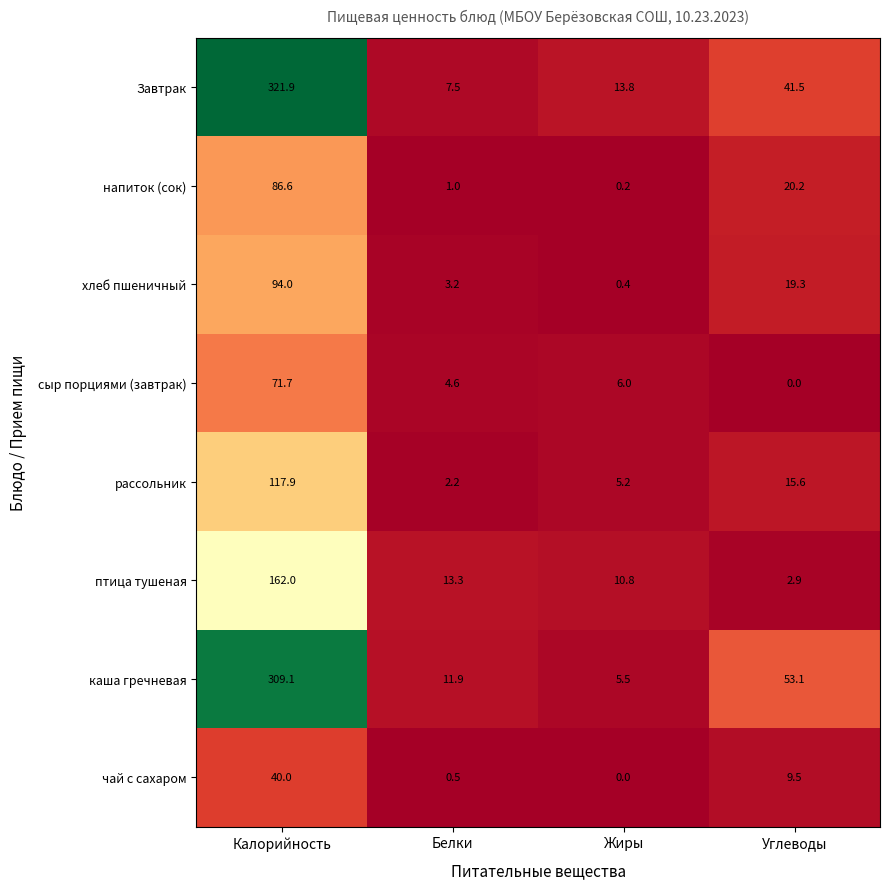

What is the difference between the second highest and second lowest values in the каша гречневая series?

41.2